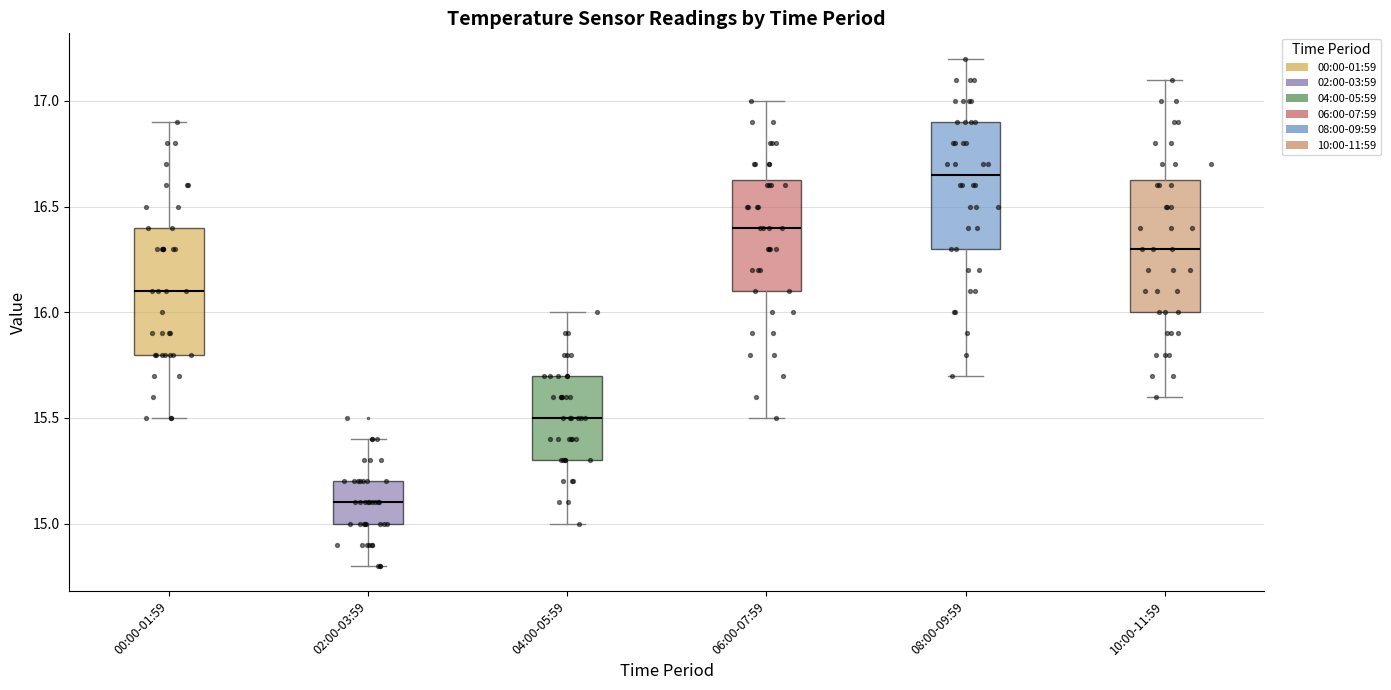

Reading left to right, read every box against the y-axis: the position of its median line, the range the box covers, and the ends of its whiskers. The values are not printed on the chart, so give them approximately, as read against the axis.

00:00-01:59: median 16.10, box 15.80 to 16.40, whiskers 15.50 to 16.90
02:00-03:59: median 15.10, box 15.00 to 15.20, whiskers 14.80 to 15.40
04:00-05:59: median 15.50, box 15.30 to 15.70, whiskers 15.00 to 16.00
06:00-07:59: median 16.40, box 16.10 to 16.65, whiskers 15.50 to 17.00
08:00-09:59: median 16.65, box 16.30 to 16.90, whiskers 15.70 to 17.20
10:00-11:59: median 16.30, box 16.00 to 16.65, whiskers 15.60 to 17.10